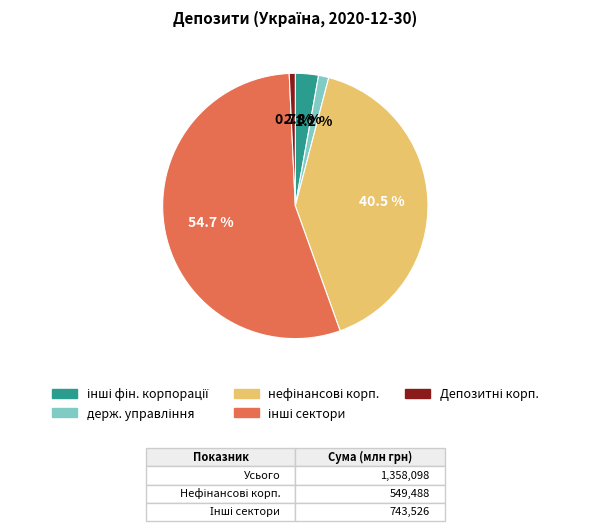

Is there any slice that represents more than half of the pie?

Yes